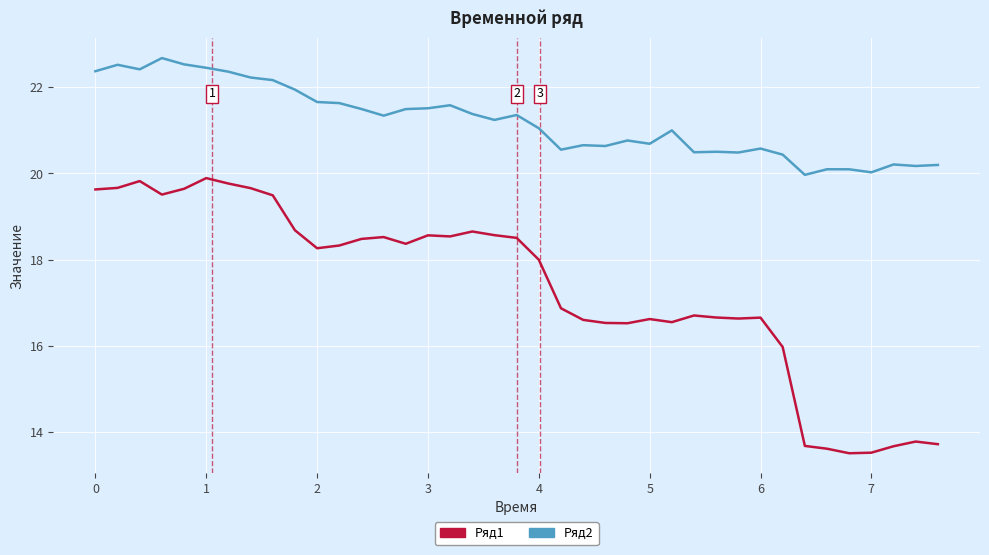

How many series are shown in this chart?

2